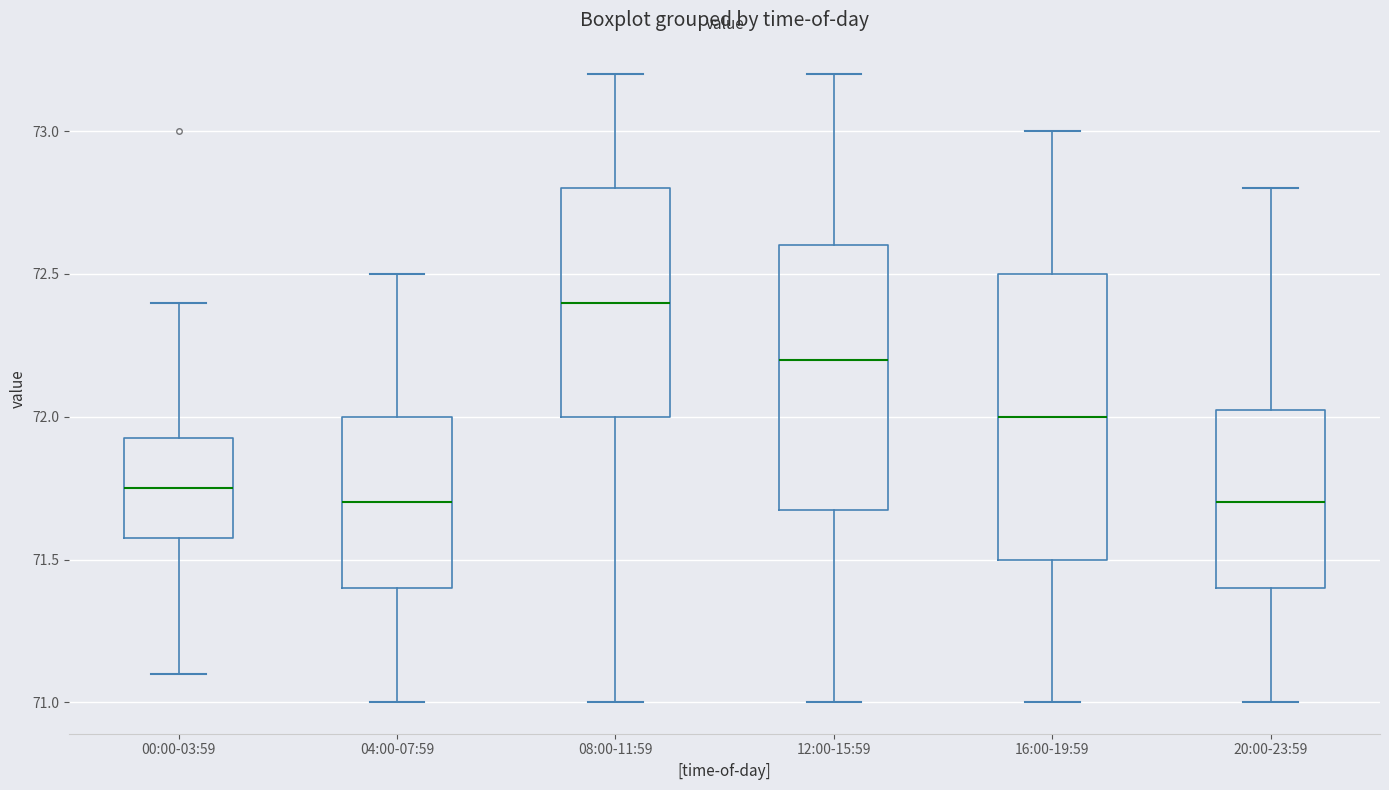

Which box is the tallest, from its lower edge to its upper edge?

16:00-19:59